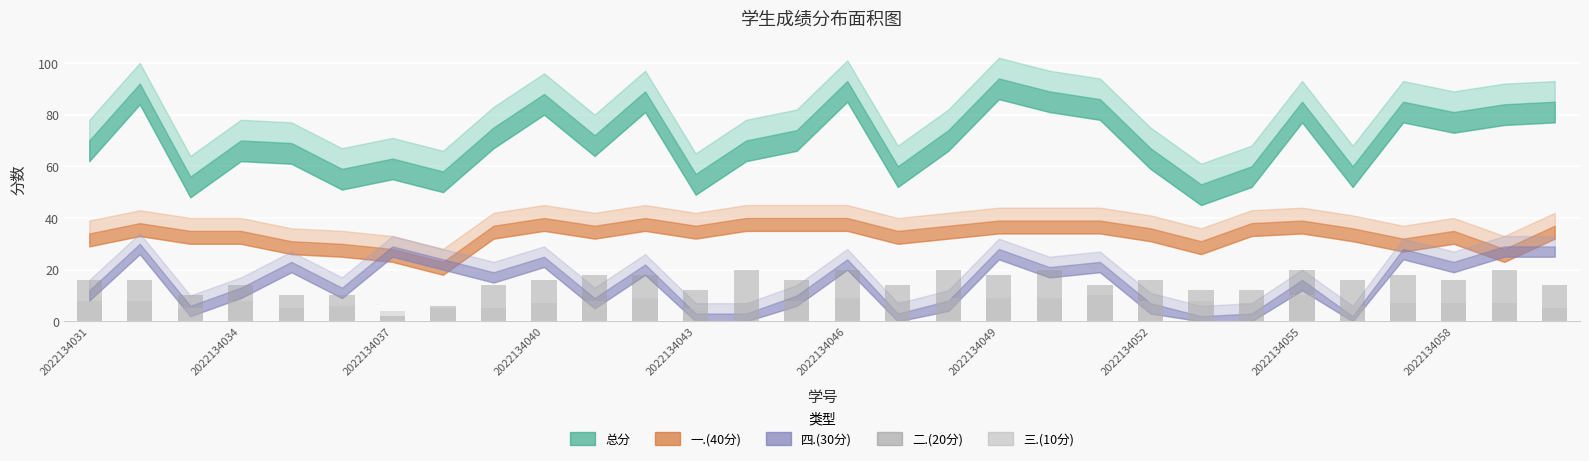

What is the difference between the second highest and second lowest values in the 二.(20分) series?

14